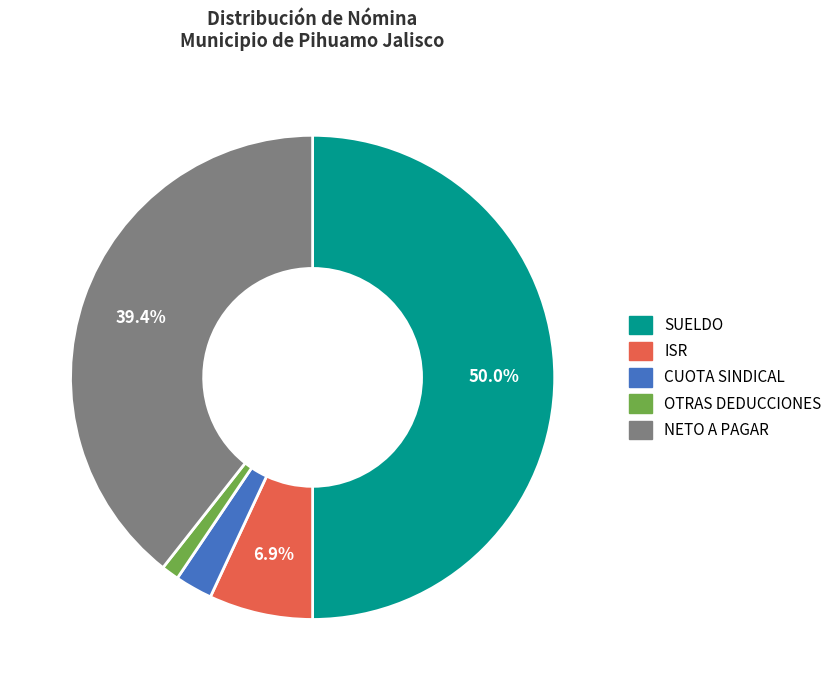

True or false: SUELDO accounts for 50% of the total.

True